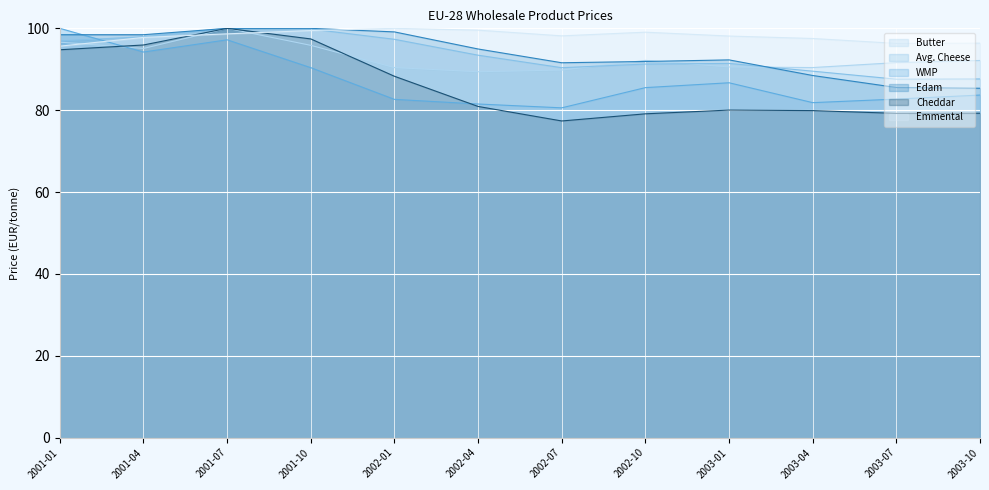

What is the lowest value of the WMP series?

80.6